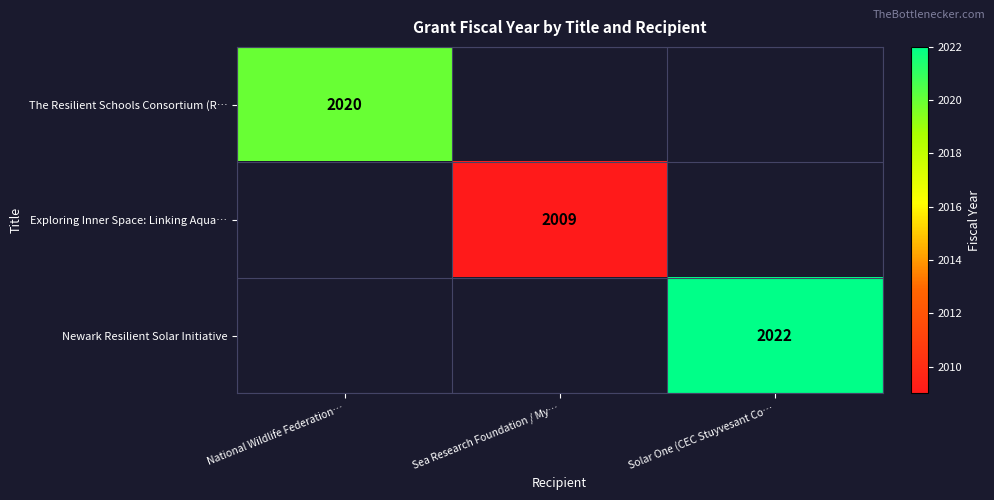

The value of Exploring Inner Space: Linking Aqua… at Sea Research Foundation / My… is 2009. True or false?

True